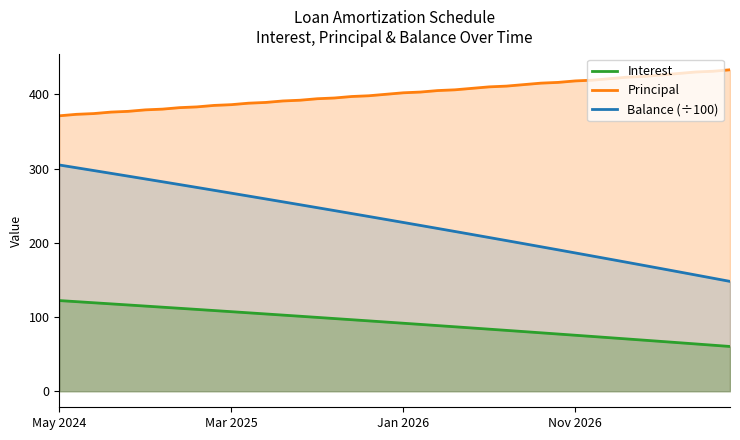

How many lines are shown in the chart?

3